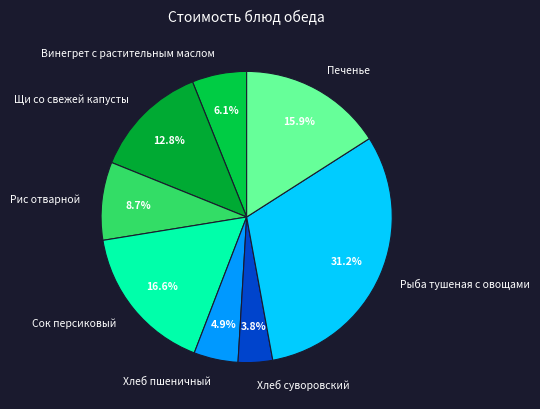

Rank the categories by value from lowest to highest.

Хлеб суворовский, Хлеб пшеничный, Винегрет с растительным маслом, Рис отварной, Щи со свежей капусты, Печенье, Сок персиковый, Рыба тушеная с овощами